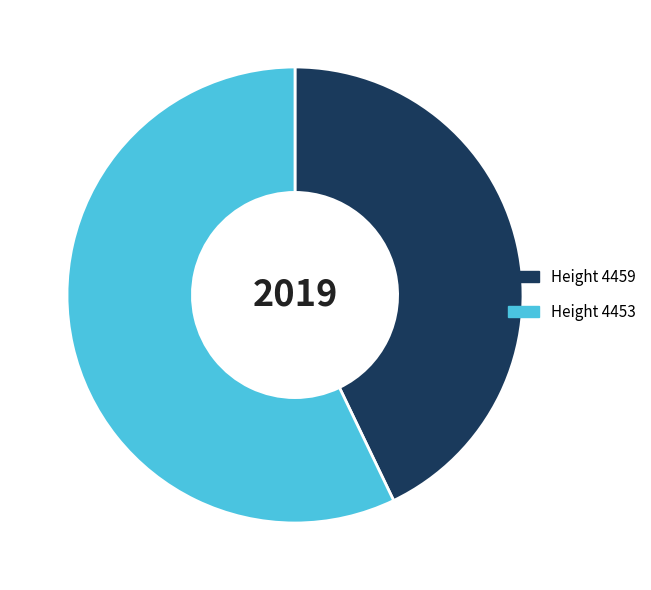

Does any single category account for the majority?

Yes